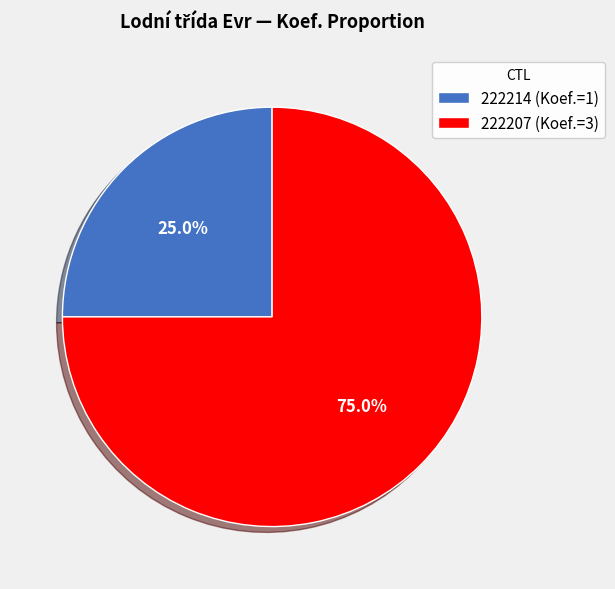

Do 222207 and 222214 together represent more than half of the pie?

Yes